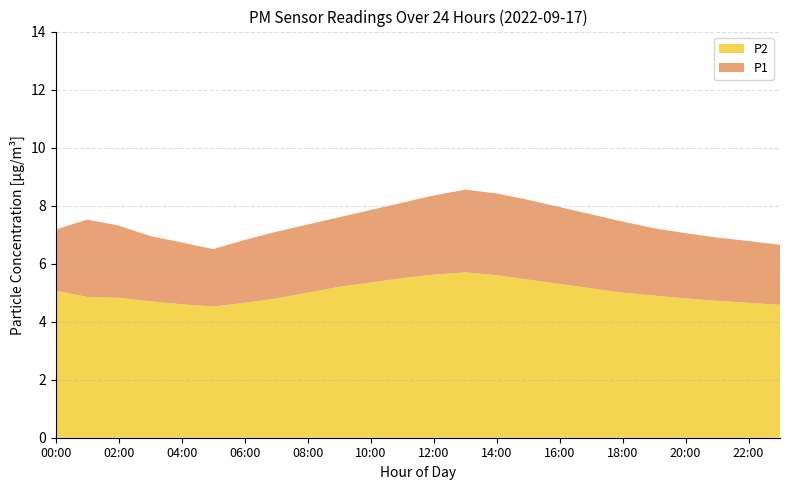

Reading left to right, extract all data points from this chart.

P1: 7.2	7.5	7.3	7.0	6.7	6.5	6.8	7.1	7.3	7.6	7.8	8.1	8.3	8.6	8.4	8.2	8.0	7.7	7.5	7.2	7.0	6.9	6.8	6.7
P2: 5.1	4.8	4.8	4.7	4.6	4.5	4.7	4.8	5.0	5.2	5.3	5.5	5.6	5.7	5.6	5.5	5.3	5.2	5.0	4.9	4.8	4.7	4.7	4.6